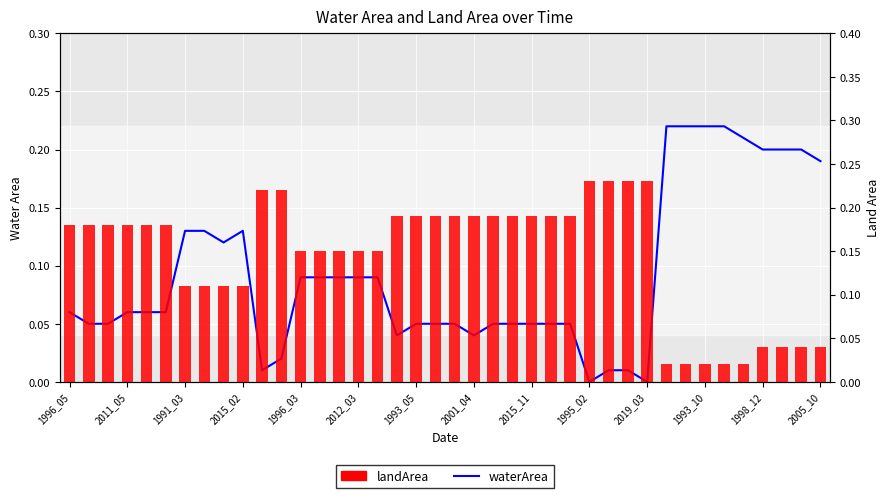

The landArea series shows 0.1 at 14. True or false?

True